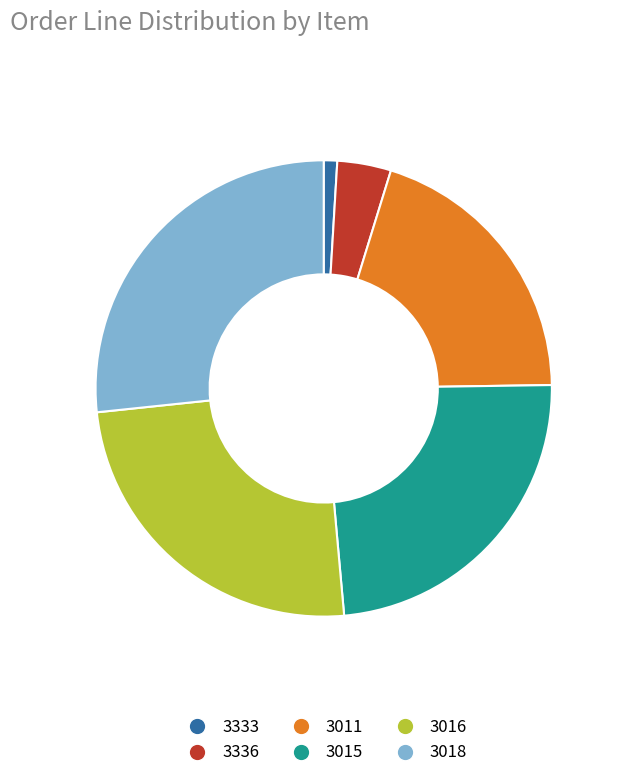

Do 3333 and 3015 together represent more than half of the pie?

No